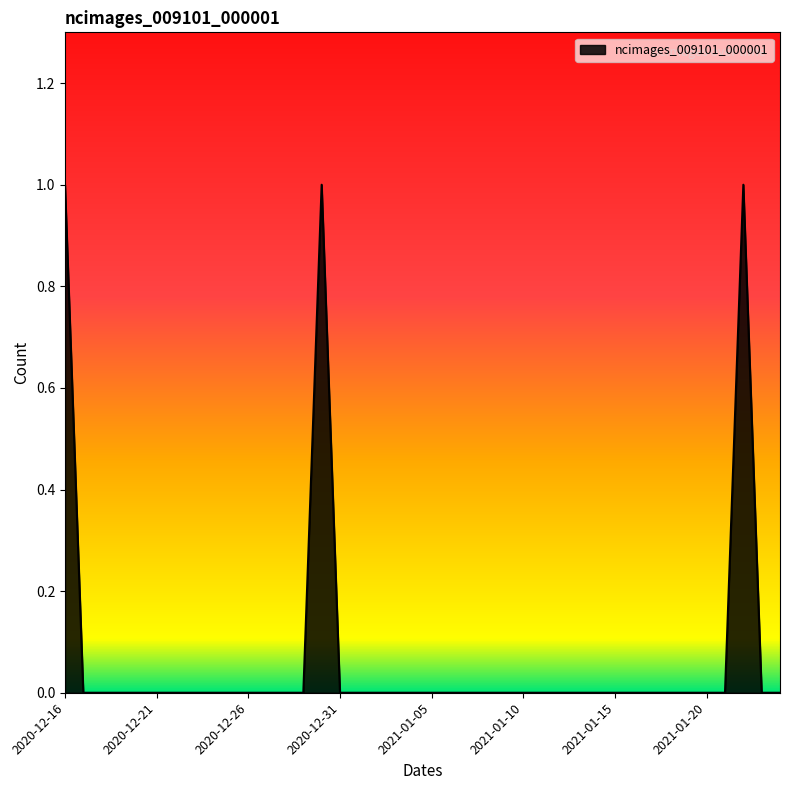

How many lines are shown in the chart?

1